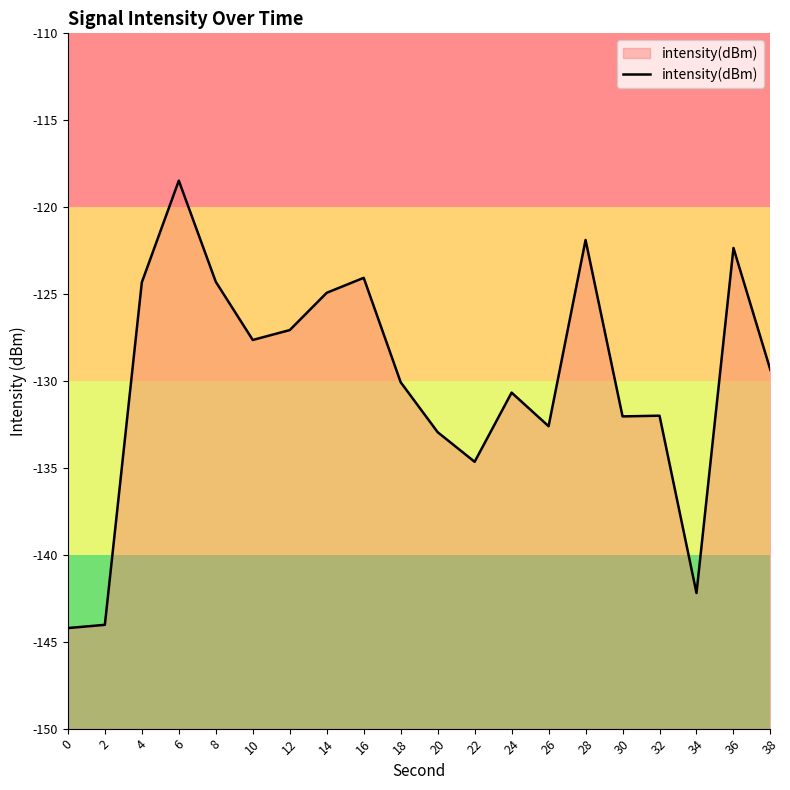

Where is the first local maximum?

6